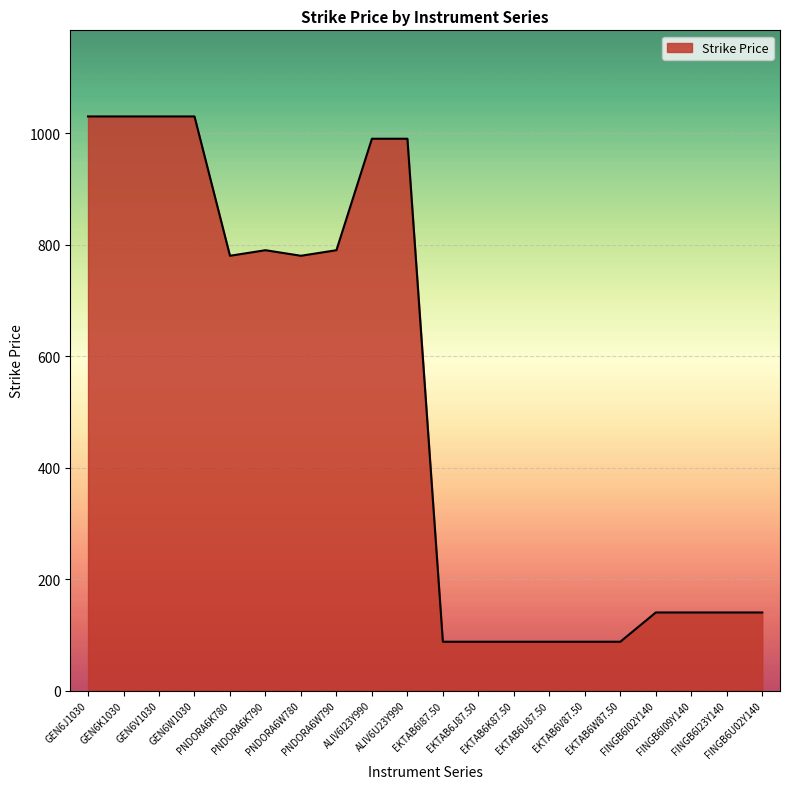

What is the difference between the values at PNDORA6K790 and FINGB6I09Y140?

650.0